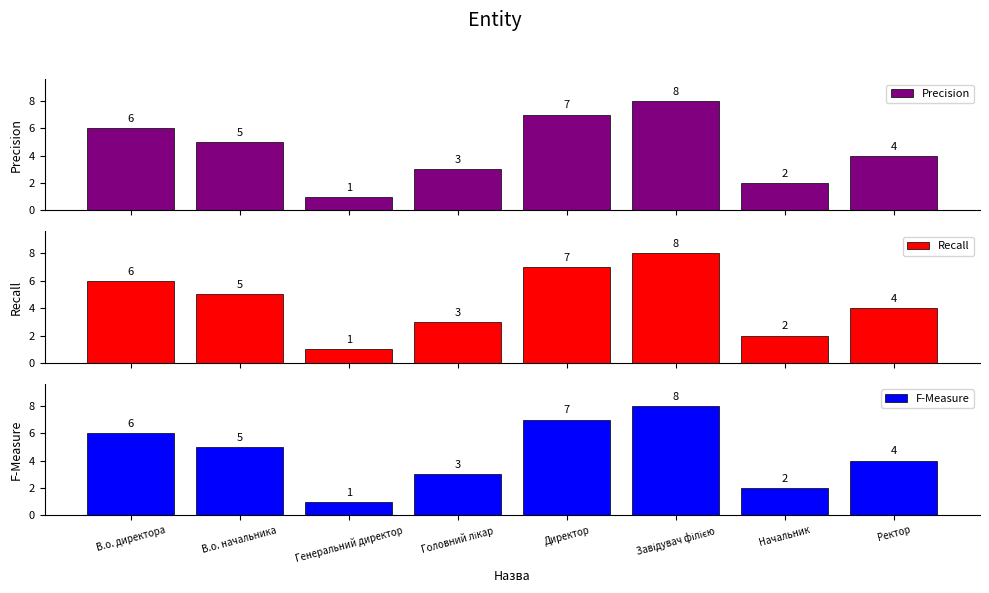

What is the smallest value displayed?

1